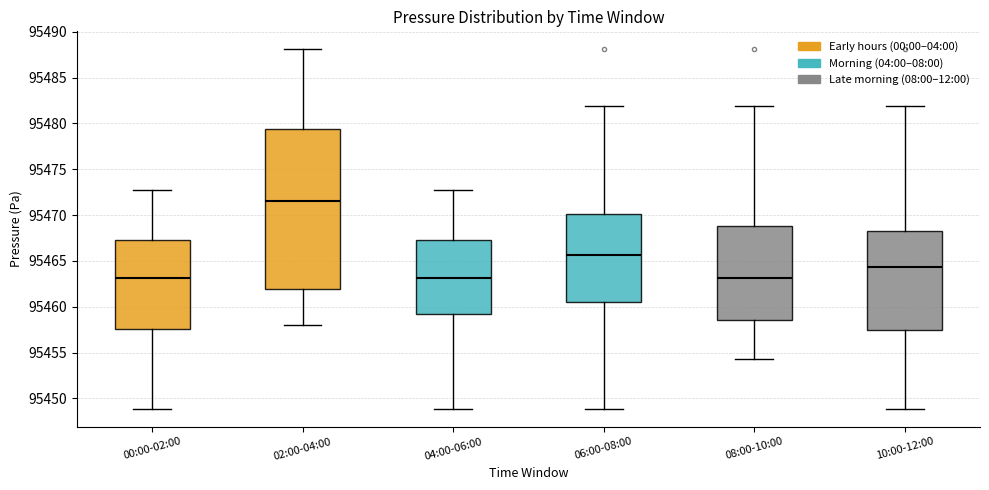

Comparing the boxes themselves (not the whiskers), which one is the tallest?

02:00-04:00